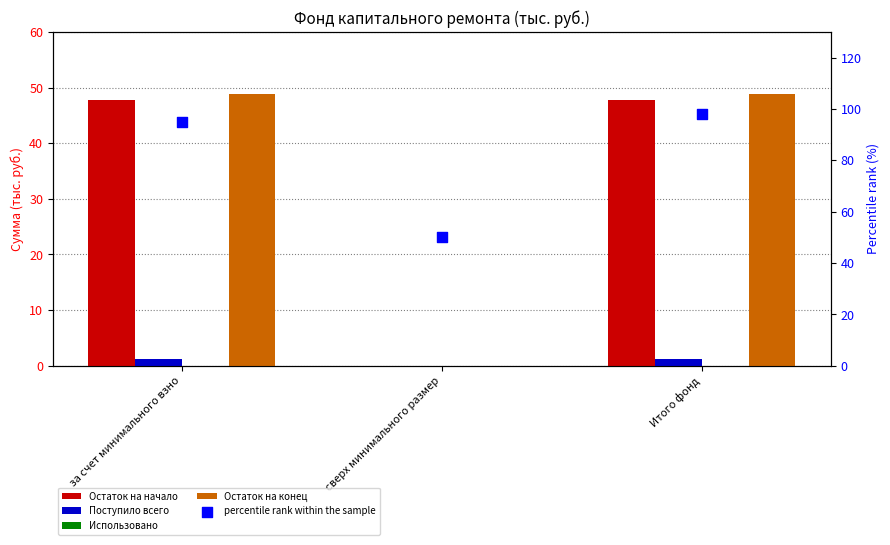

Which series has the largest total across all categories?

percentile rank within the sample